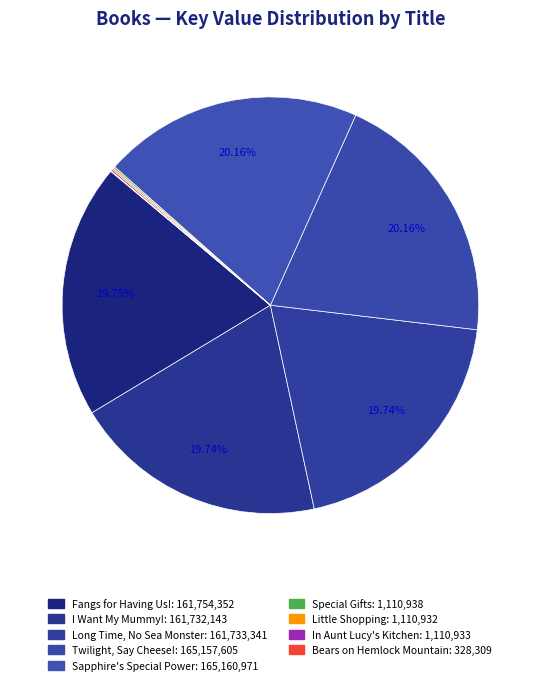

What is the largest slice in the pie chart?

Sapphire's Special Power